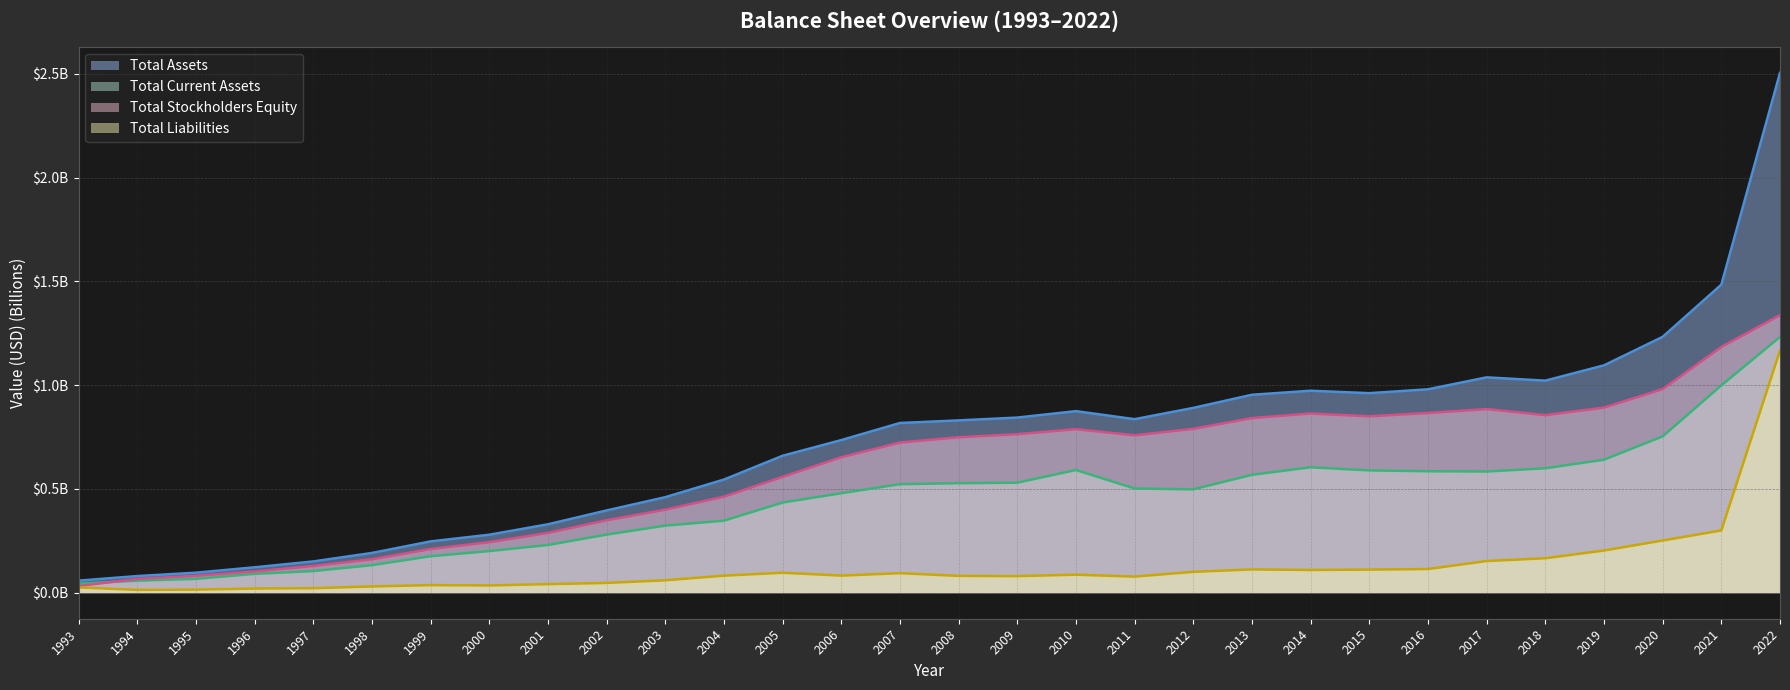

What is the value of the Total Stockholders Equity point at the 27th from the left?

0.9